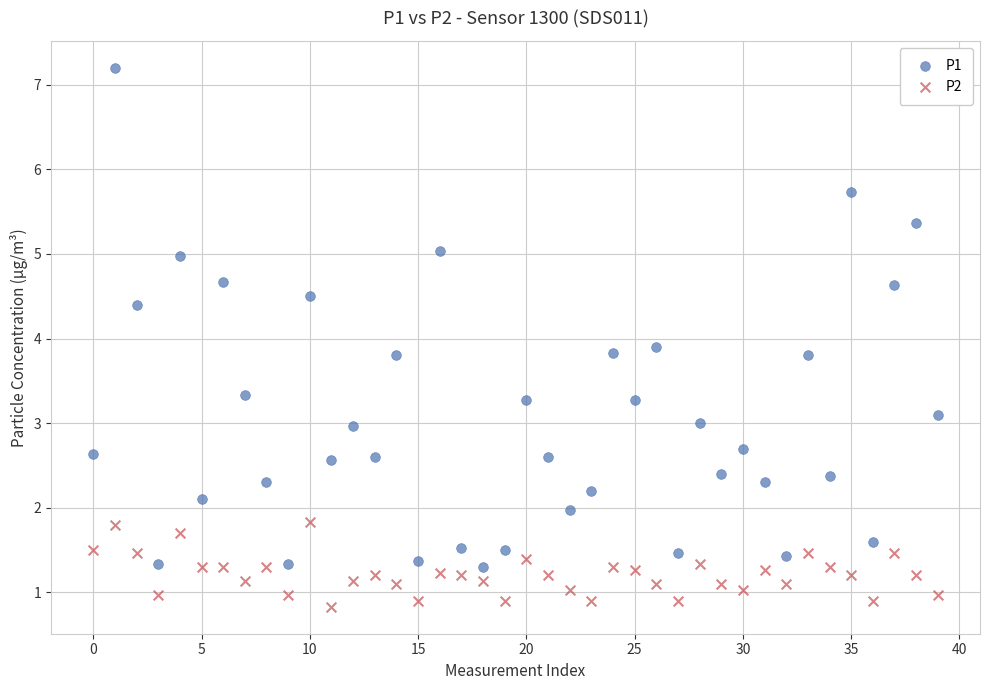

What are all the series names shown in the legend?

P1, P2